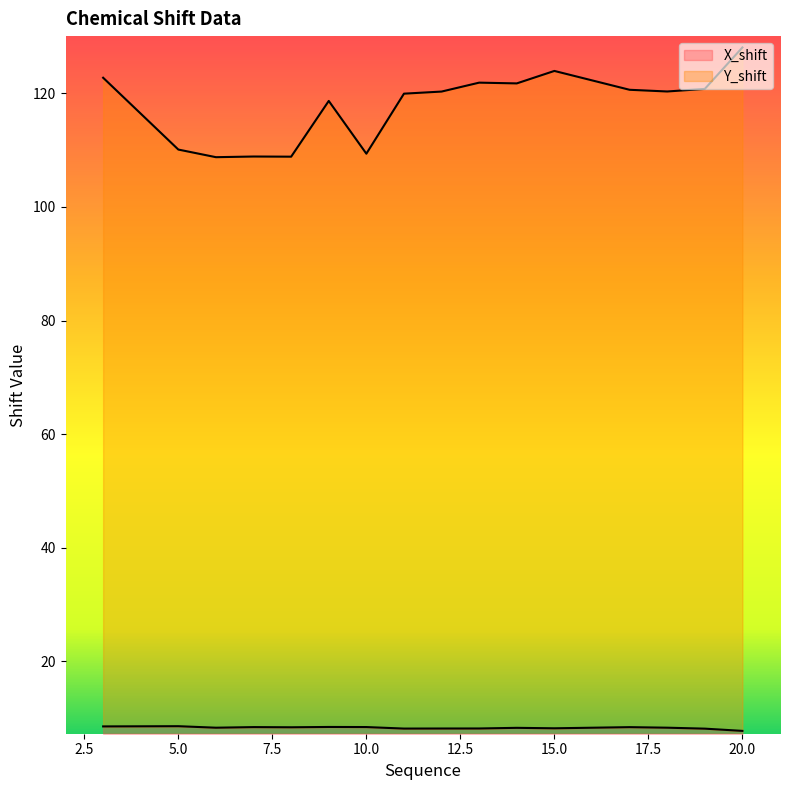

At how many categories does at least one series exceed 93?

16